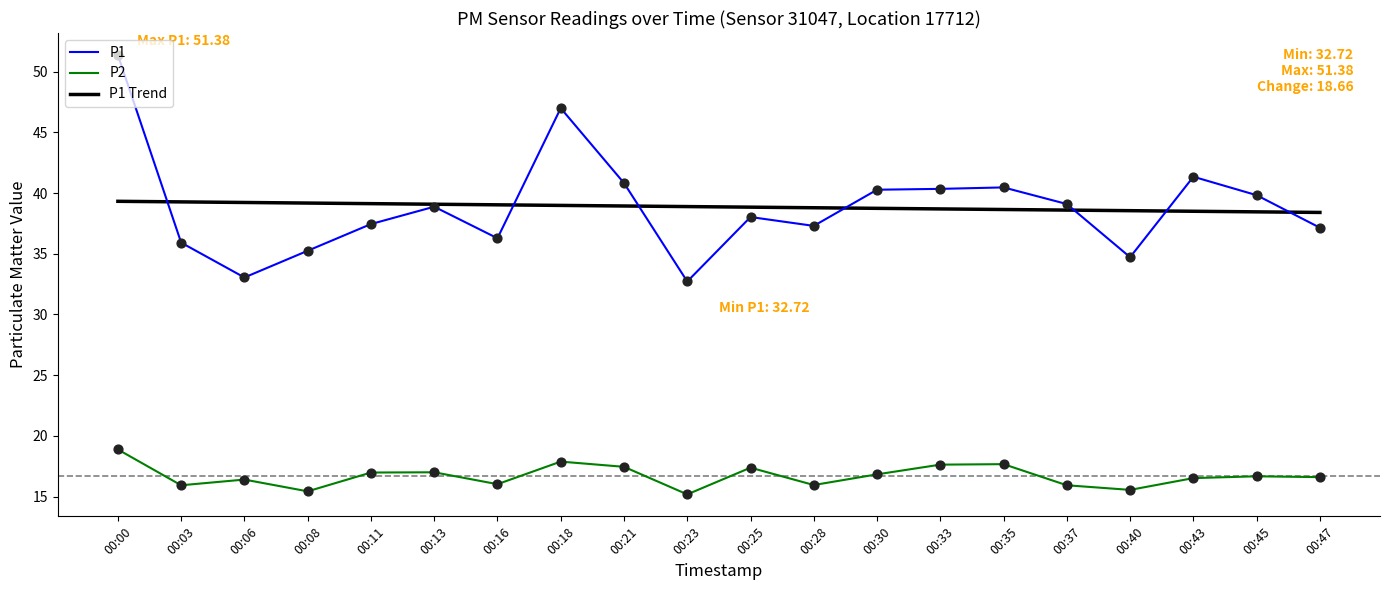

Is the value of P1 Trend at 00:03 greater than the value of P2 at 00:35?

Yes